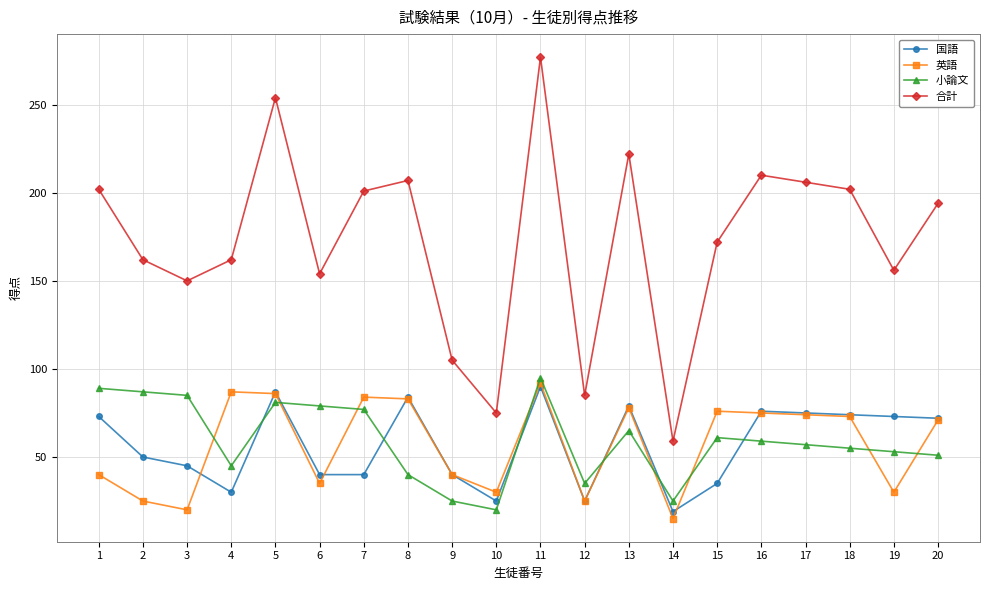

The value of 合計 at 16 is 210. True or false?

True